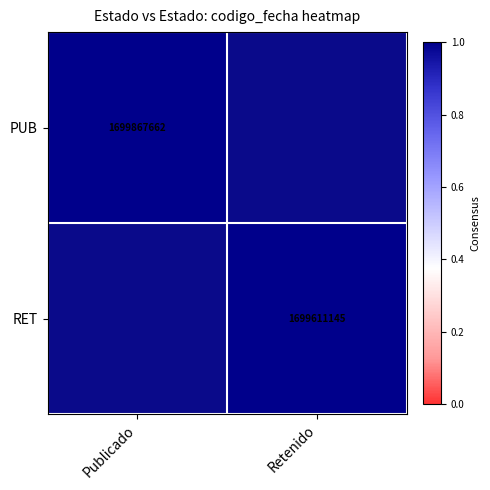

Is the value of PUB at Publicado greater than the value of RET at Retenido?

Yes